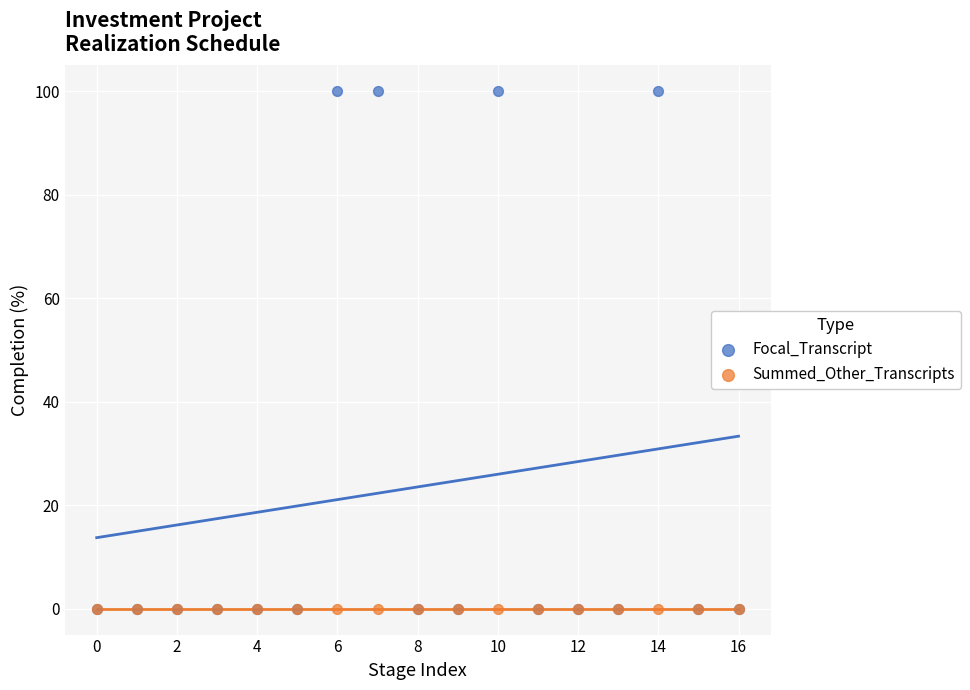

What are all the series names shown in the legend?

Focal_Transcript, Summed_Other_Transcripts